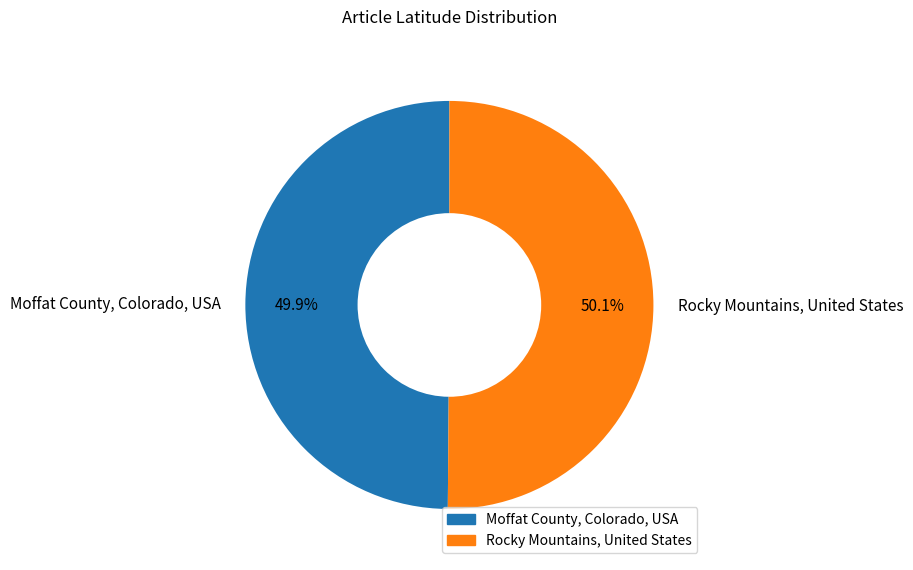

Rank the categories by value from lowest to highest.

Moffat County, Colorado, USA, Rocky Mountains, United States